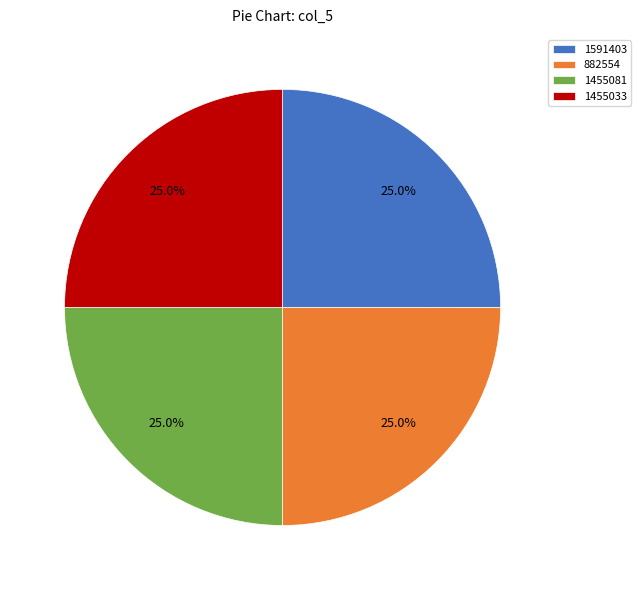

What is the total percentage of 1591403 and 1455081?

50.0%